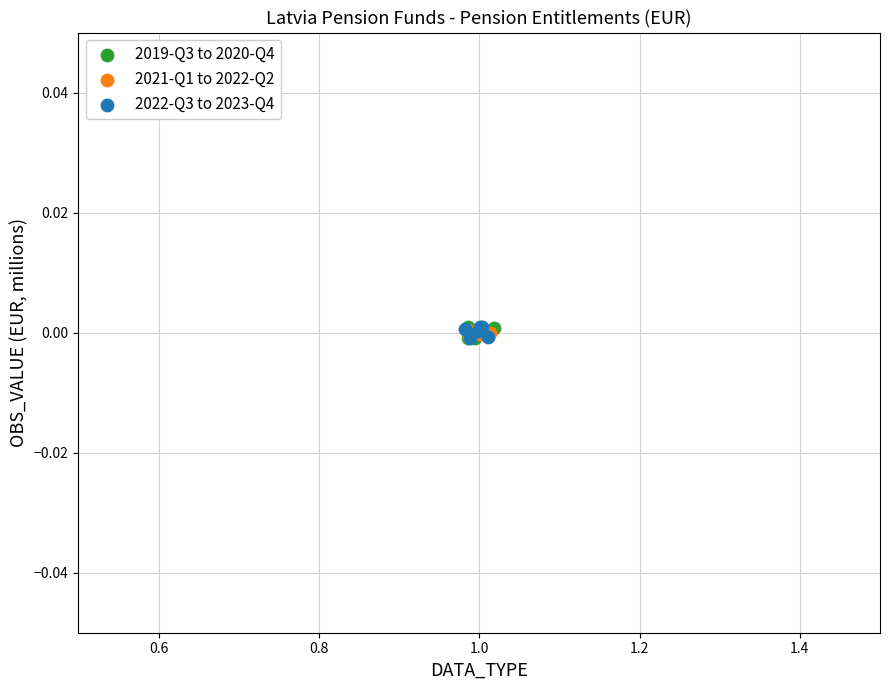

What are all the series names shown in the legend?

2019-Q3 to 2020-Q4, 2021-Q1 to 2022-Q2, 2022-Q3 to 2023-Q4